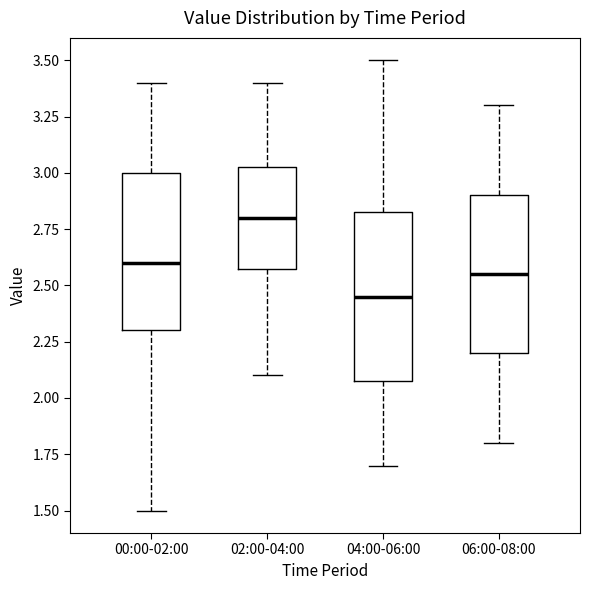

Reading left to right, transcribe this box plot: for each box, give where its median line is, the range the box spans, and where its two whiskers end, as read against the y-axis. The values are not printed on the chart, so give them approximately, as read against the axis.

00:00-02:00: median 2.60, box 2.30 to 3.00, whiskers 1.50 to 3.40
02:00-04:00: median 2.80, box 2.60 to 3.05, whiskers 2.10 to 3.40
04:00-06:00: median 2.45, box 2.10 to 2.85, whiskers 1.70 to 3.50
06:00-08:00: median 2.55, box 2.20 to 2.90, whiskers 1.80 to 3.30